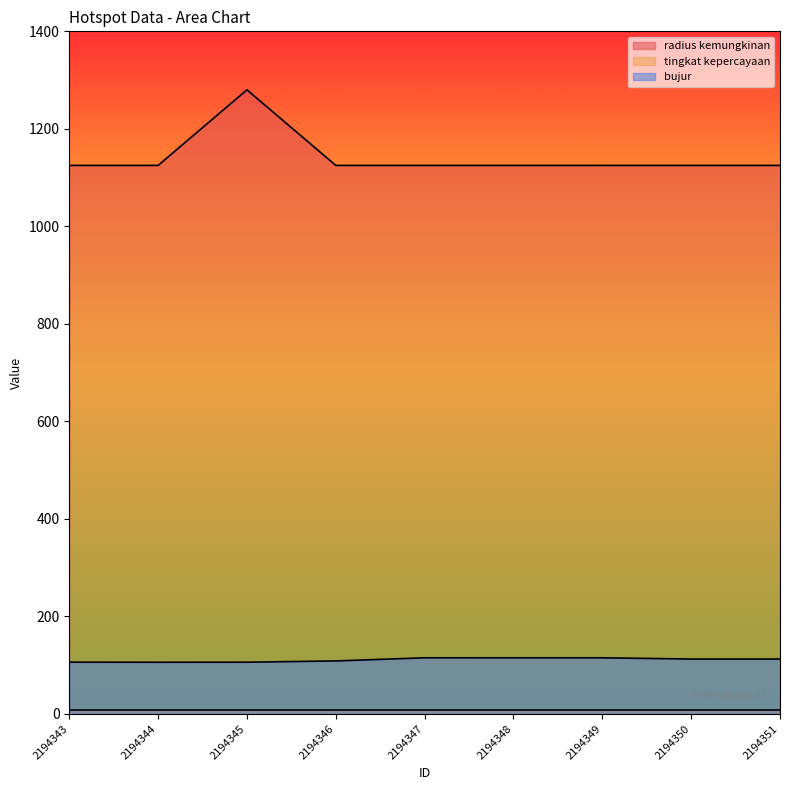

What is the spread (max minus min) of values at 2194343?

1117.0